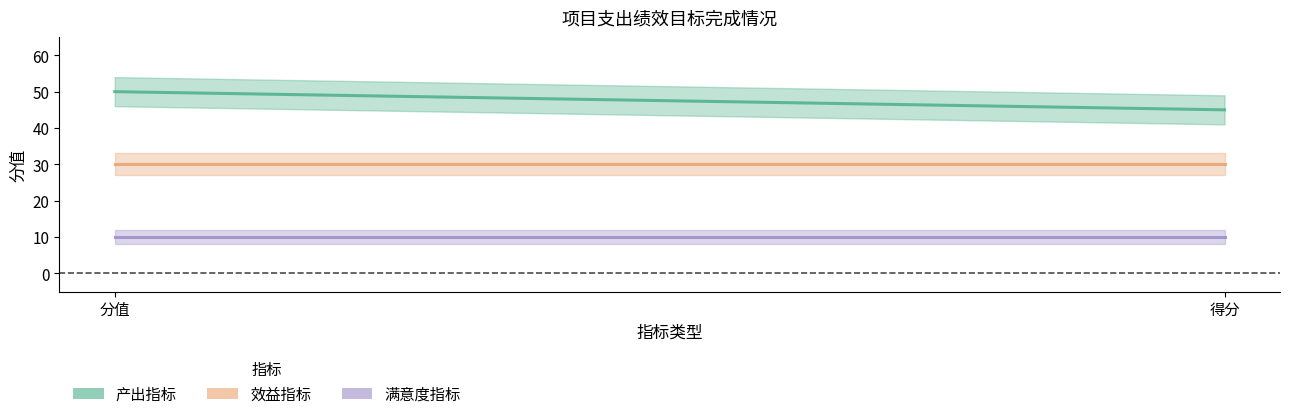

At 分值, list the series in order from smallest to largest.

满意度指标, 效益指标, 产出指标